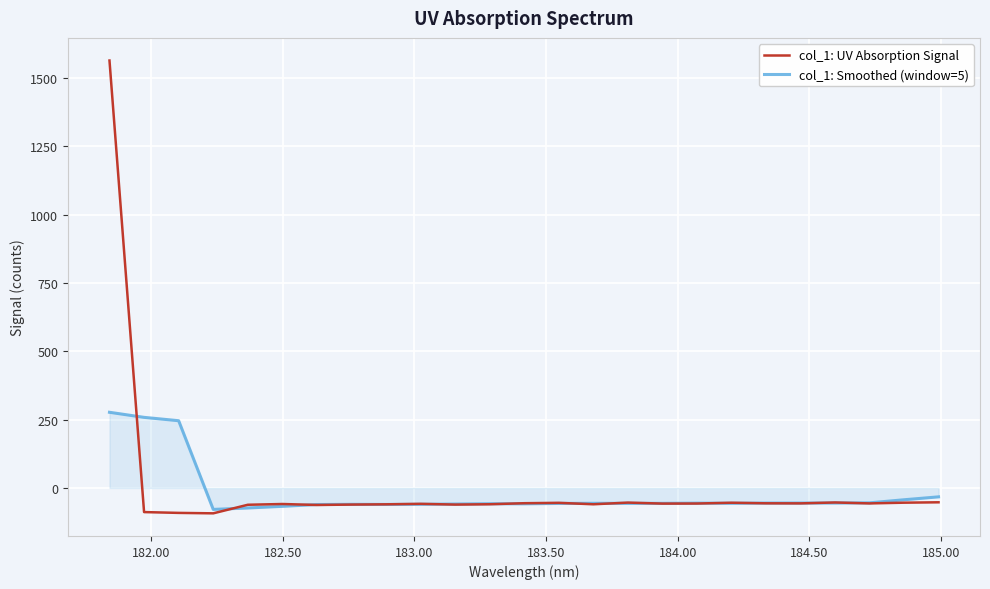

Which series has the largest range (max minus min)?

col_1: UV Absorption Signal